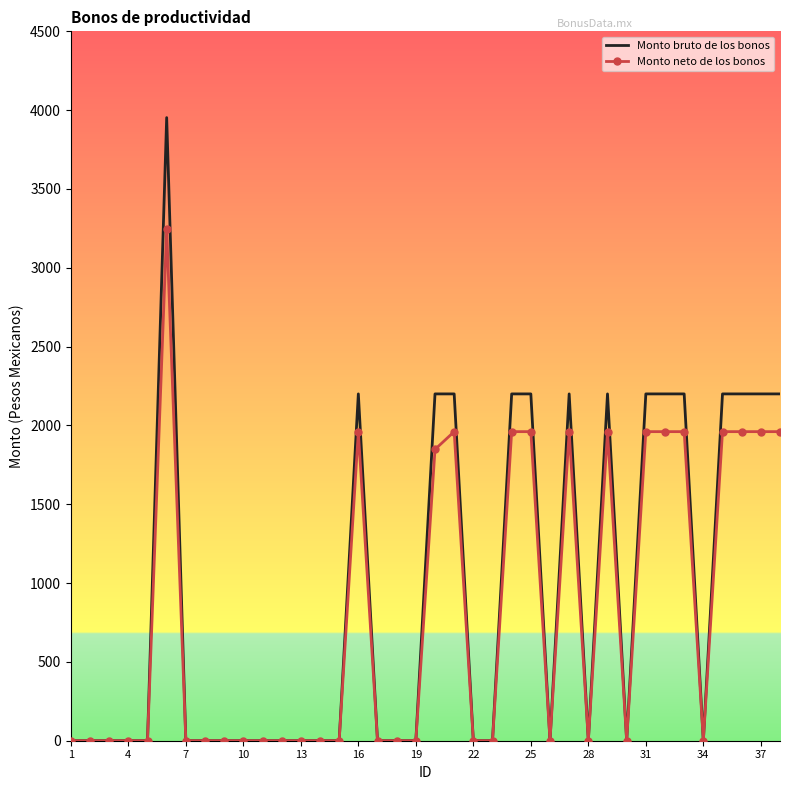

How many Monto bruto de los bonos values are between 0 and 2200?

37